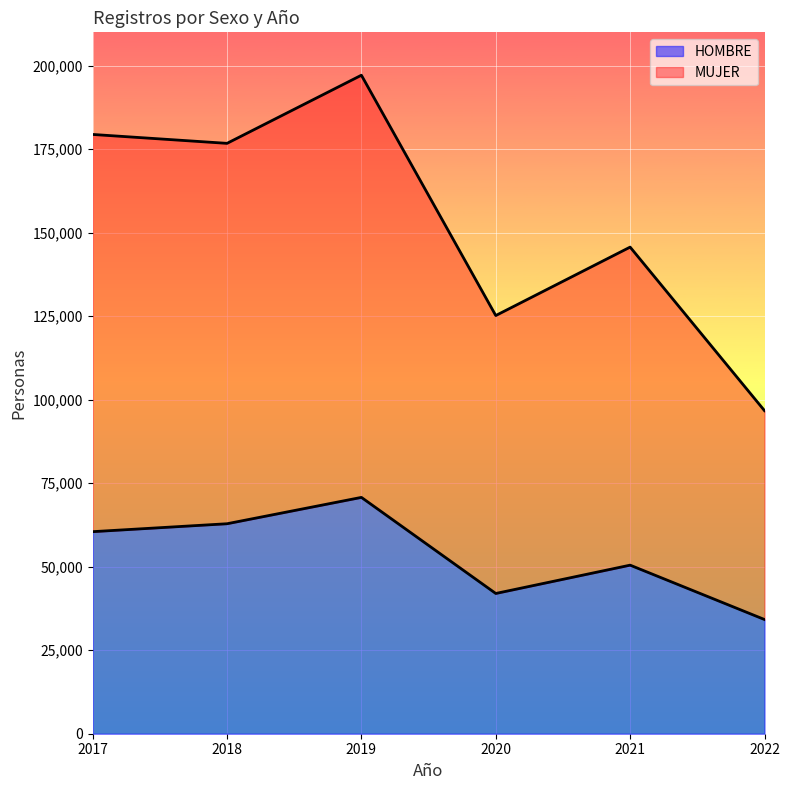

What value does the MUJER series have at 2019, to the nearest 10?

197160